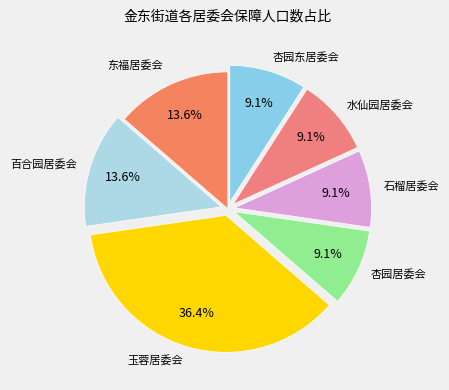

Rank the categories by value from lowest to highest.

杏园居委会, 石榴居委会, 水仙园居委会, 杏园东居委会, 东福居委会, 百合园居委会, 玉蓉居委会